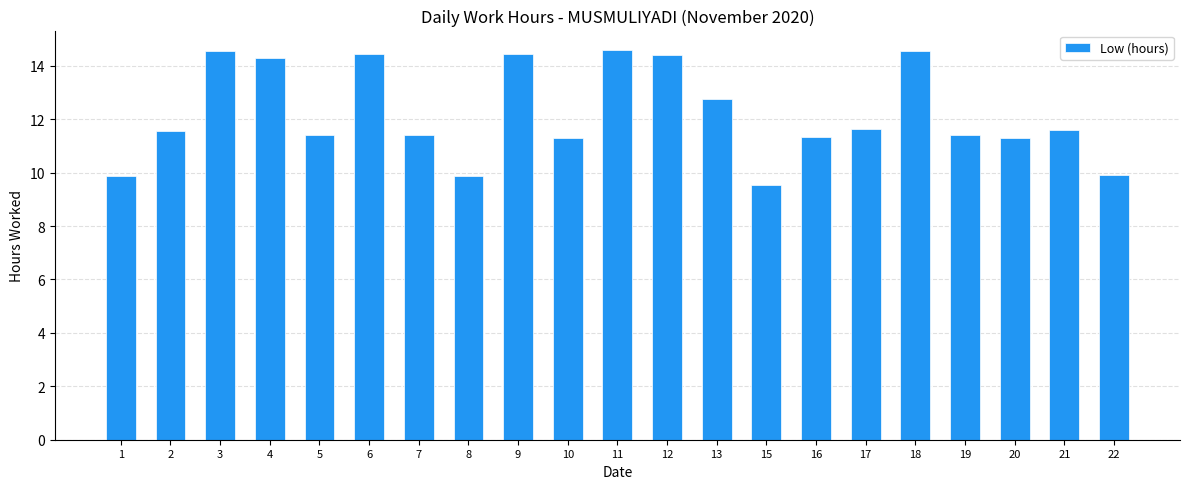

The chart shows a value of 14.3 at 4. True or false?

True